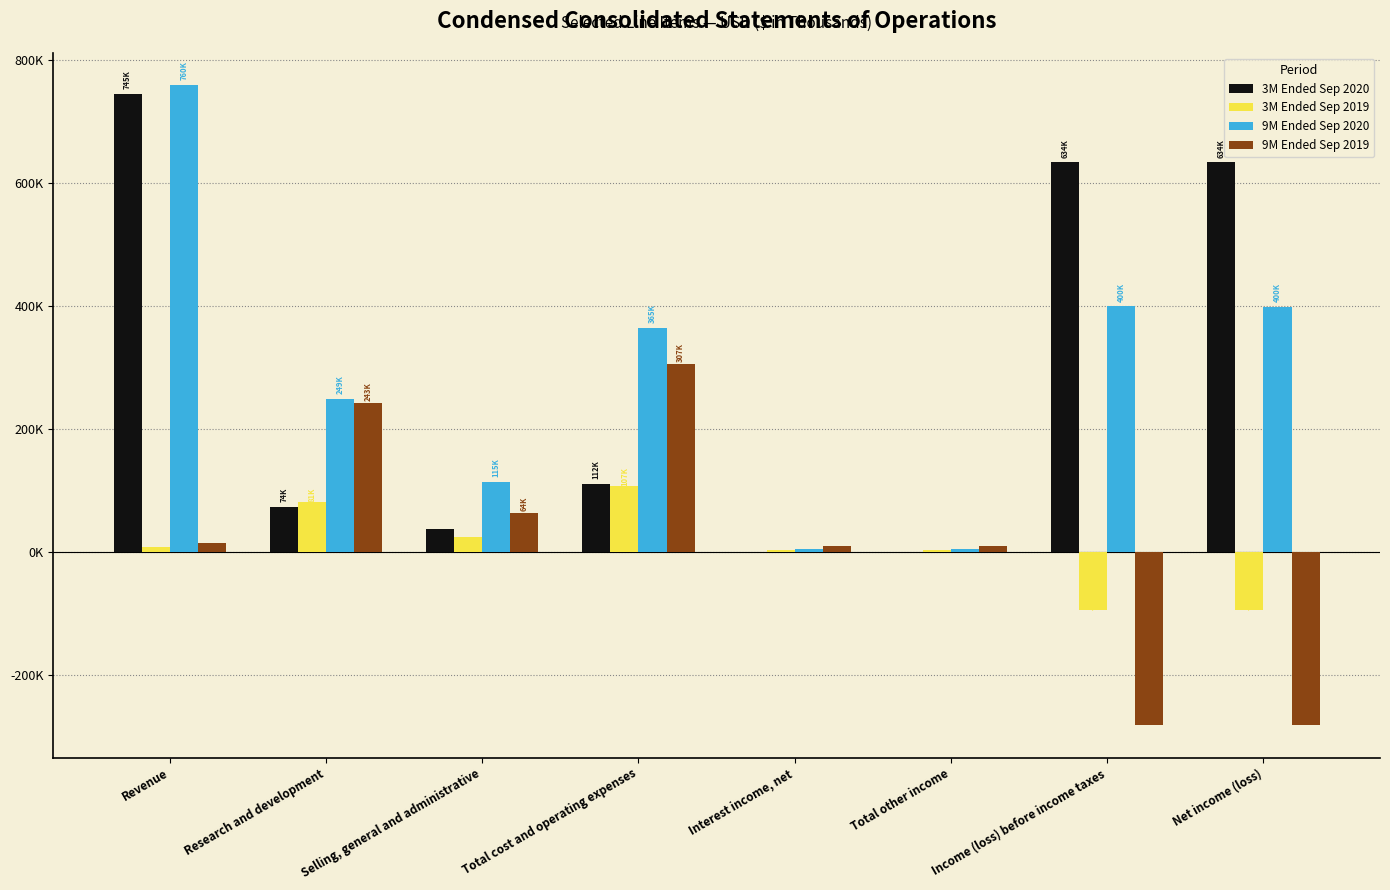

Are the bars horizontal?

No